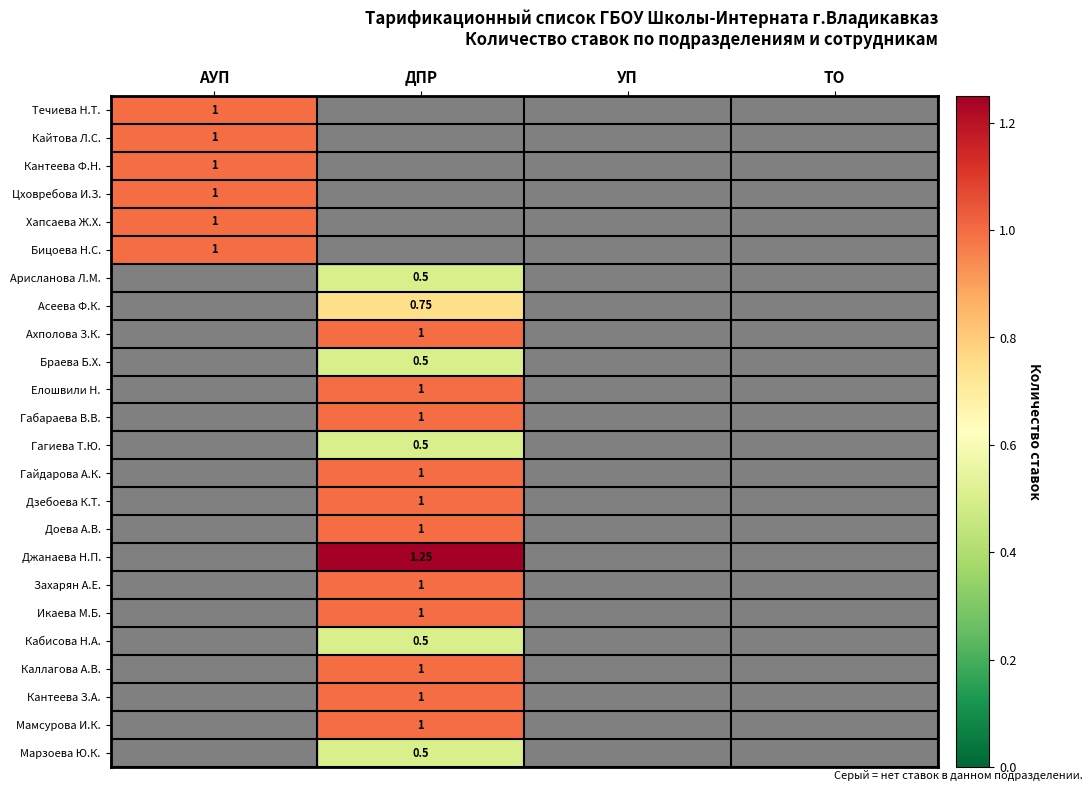

Where is Асеева Ф.К. nearest to the value 0?

АУП